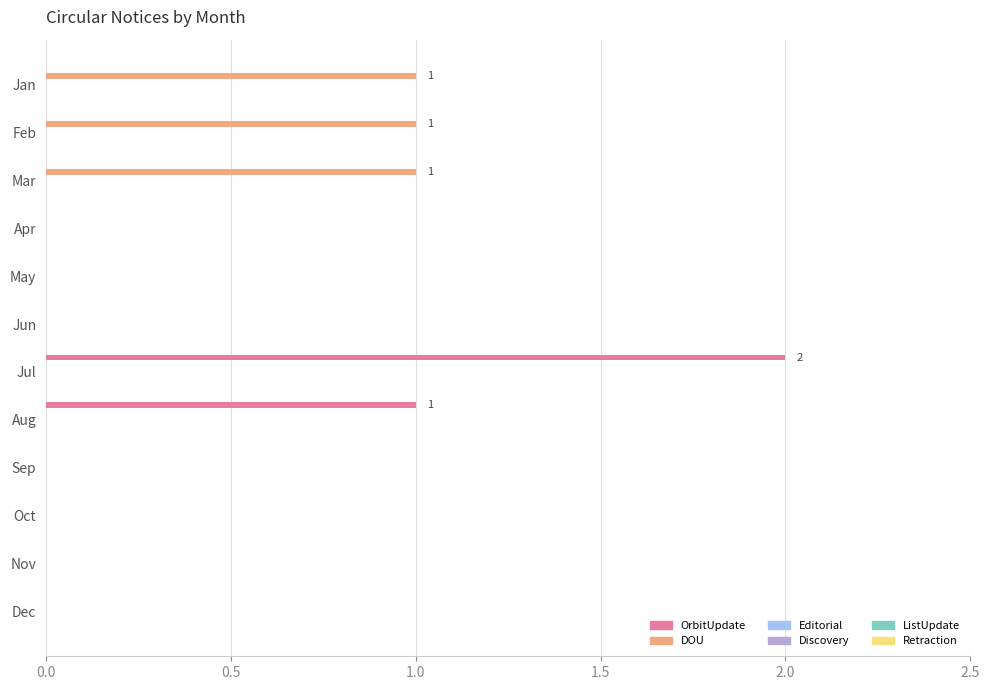

Which label corresponds to the largest value in the chart?

Jul